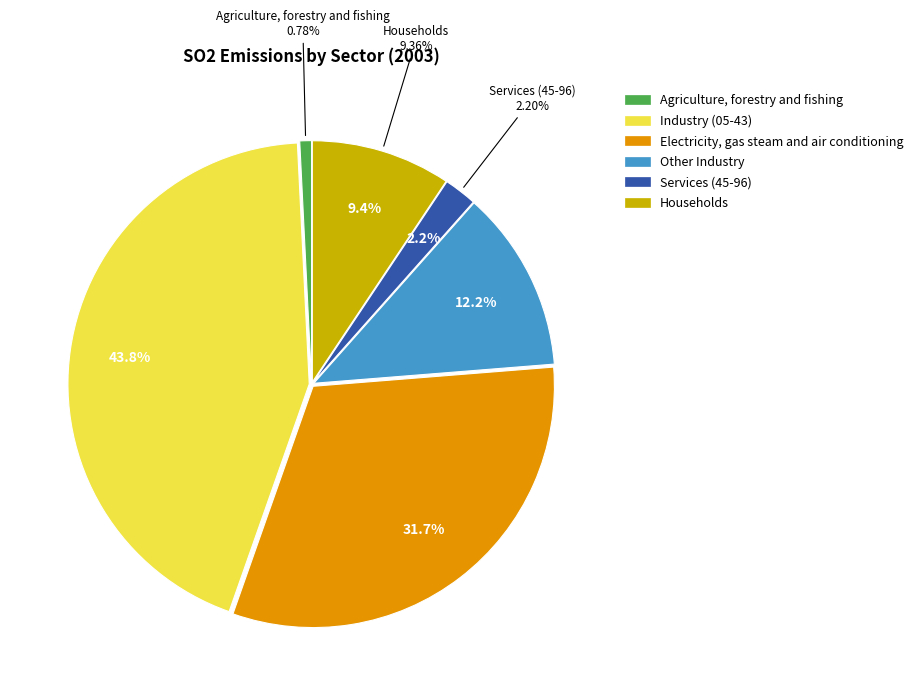

What percentage is NOT represented by Services (45-96)?

97.8%